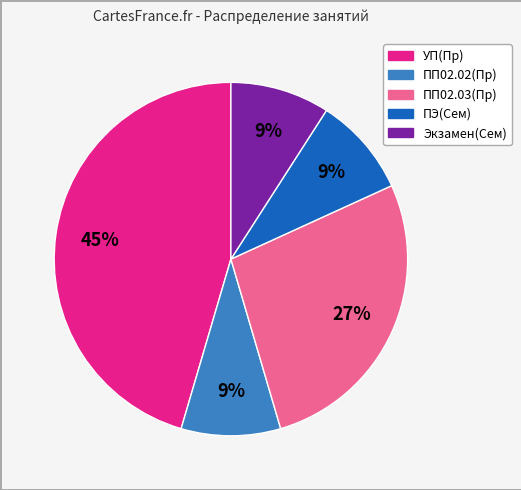

Combined, do Экзамен(Сем) and ПП02.03(Пр) account for over 50%?

No